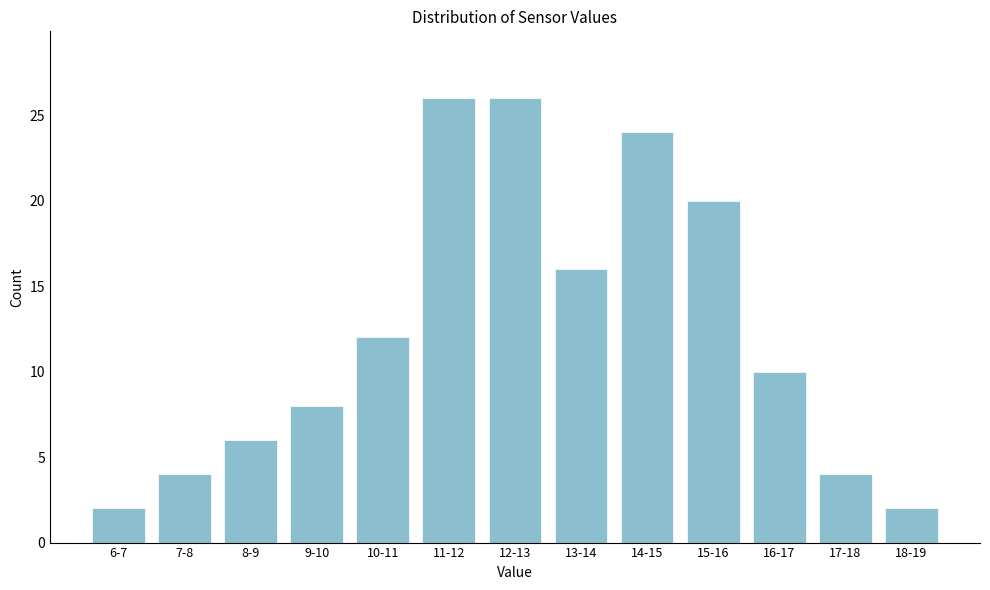

Reading left to right, what are all the values shown in this chart?

6-7=2	7-8=4	8-9=6	9-10=8	10-11=12	11-12=26	12-13=26	13-14=16	14-15=24	15-16=20	16-17=10	17-18=4	18-19=2